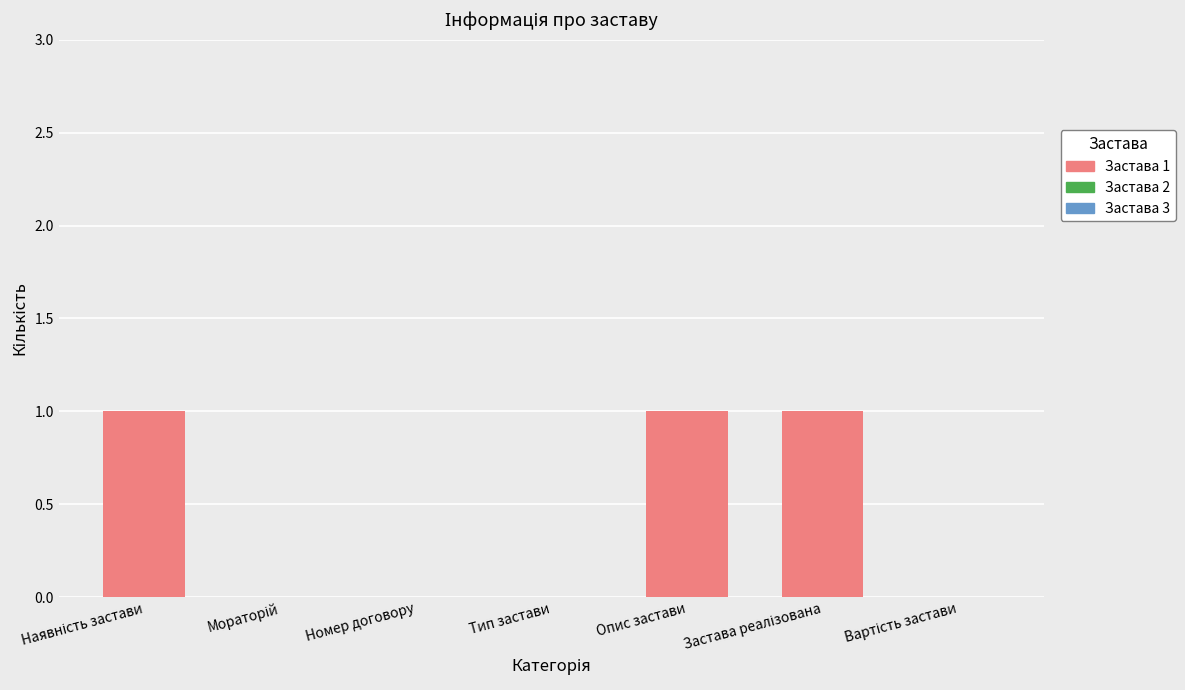

What is the sum of all values?

3